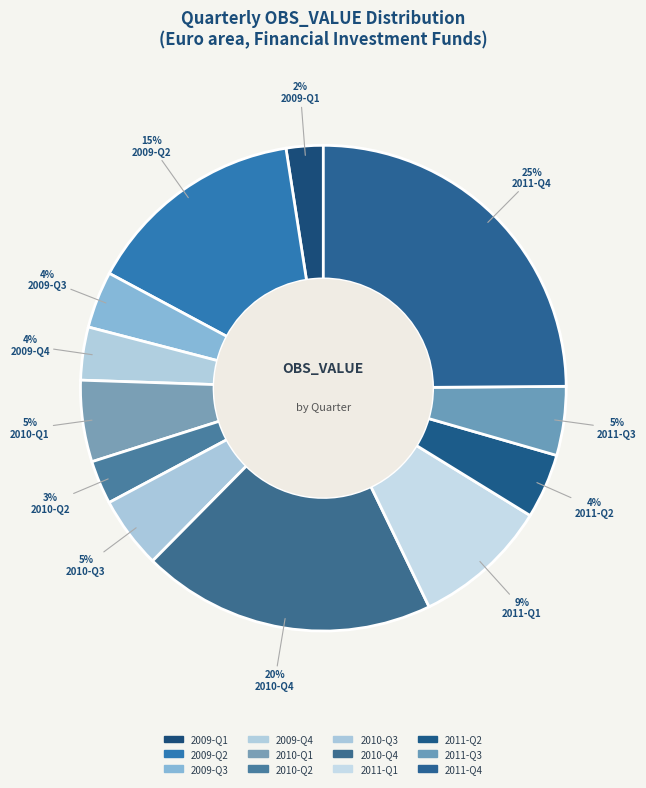

How much of the chart is everything except 2010-Q3?

95.2%